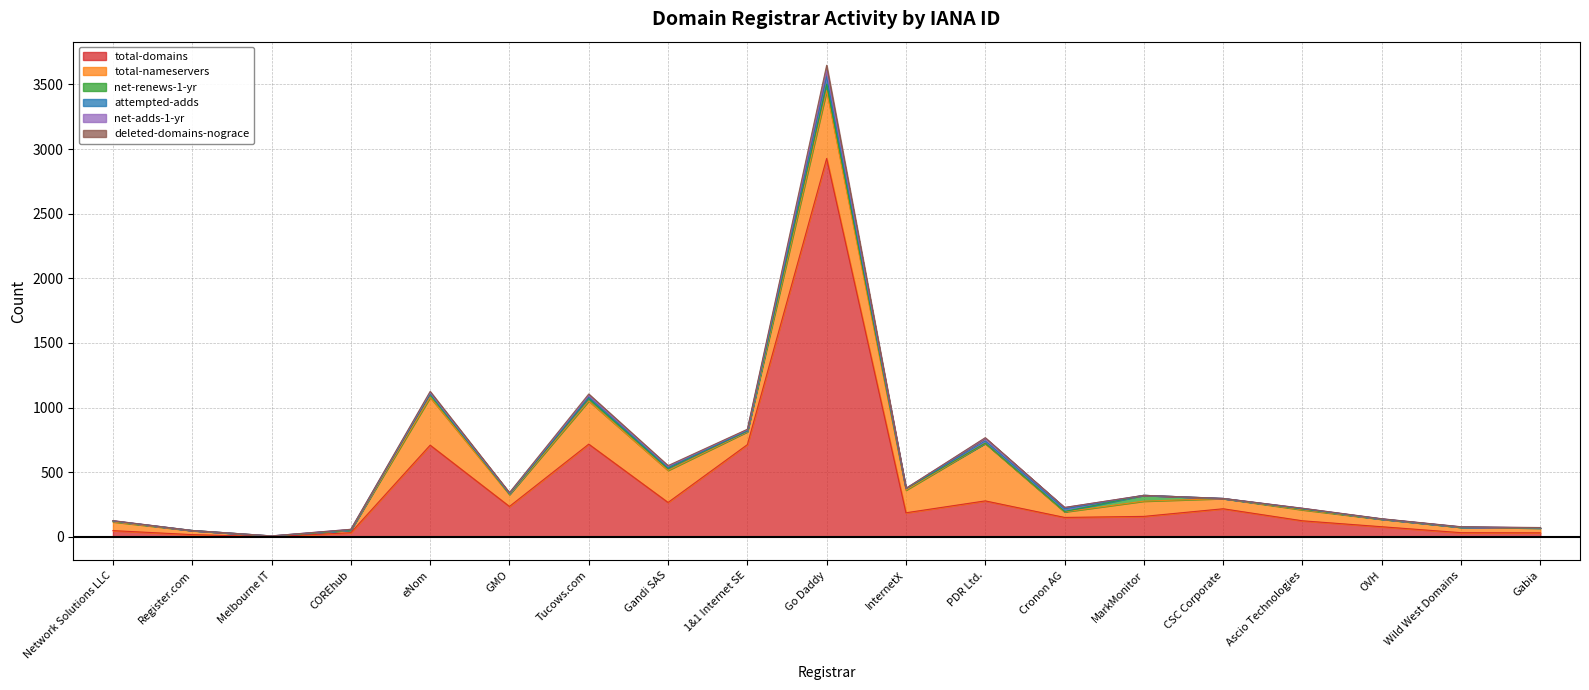

What is the highest value of the deleted-domains-nograce series?

43